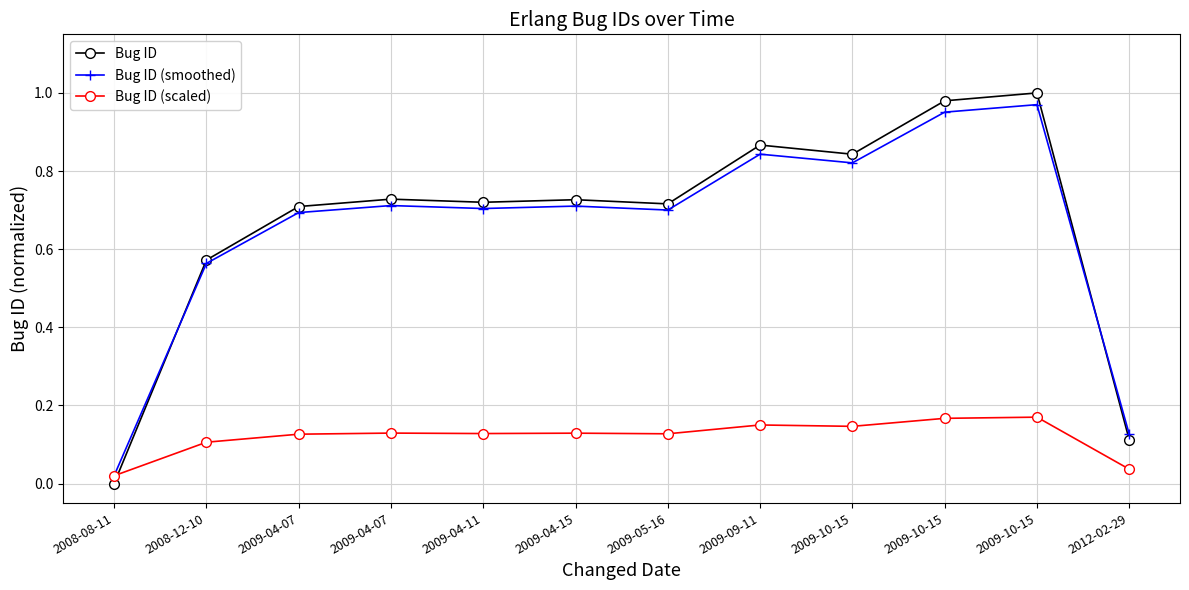

How many values in the Bug ID series exceed 0?

11